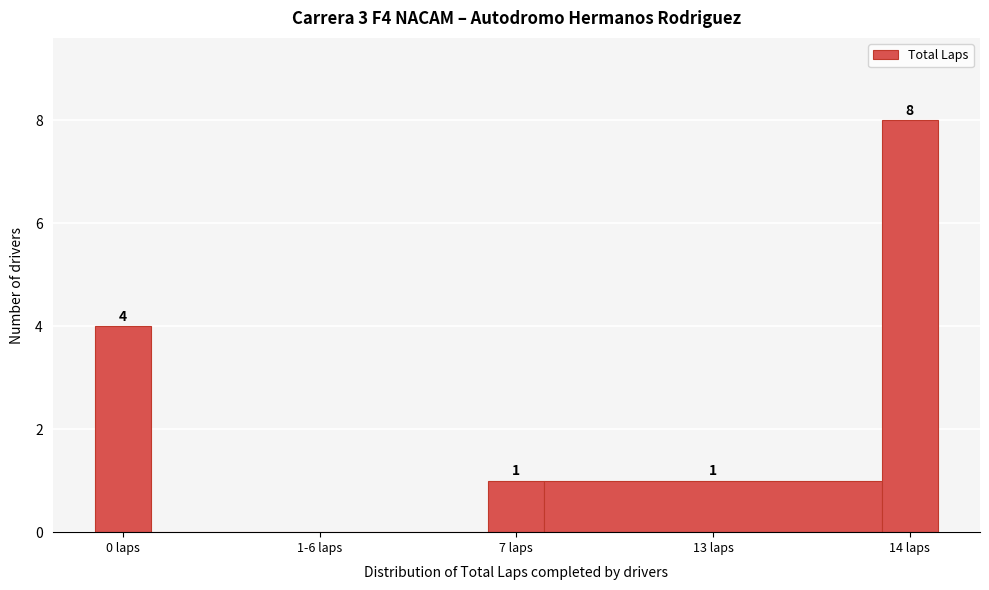

Reading left to right, transcribe all the data shown in this chart.

0 laps=4	1-6 laps=0	7 laps=1	13 laps=1	14 laps=8